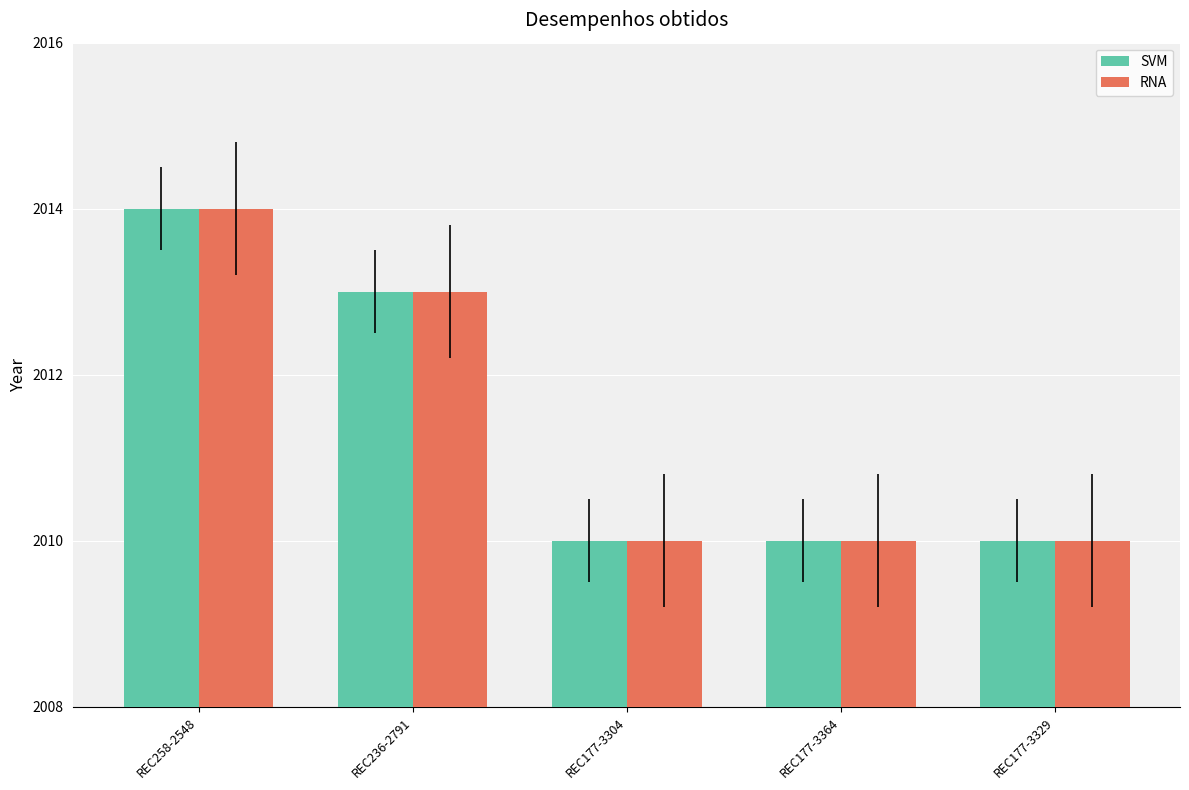

At which category is the sum across all series the highest?

REC258-2548